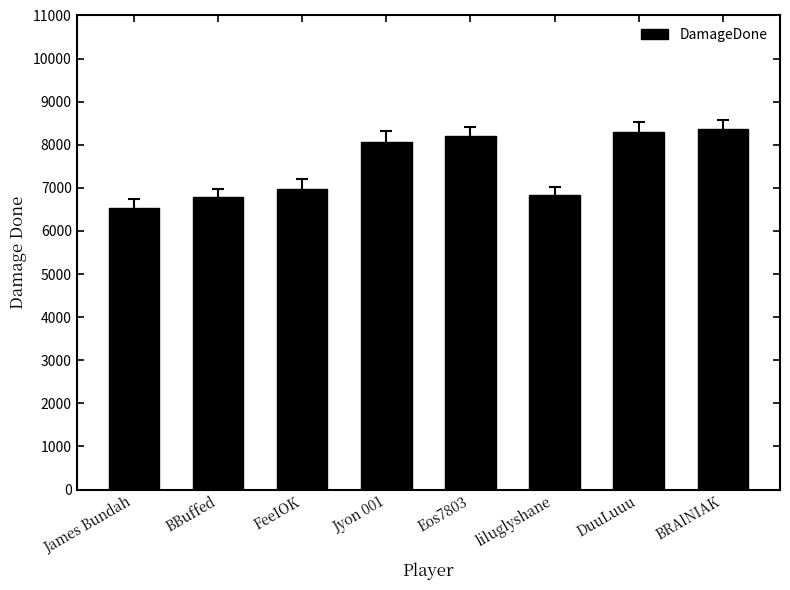

At which category does the chart reach its minimum across all series?

James Bundah